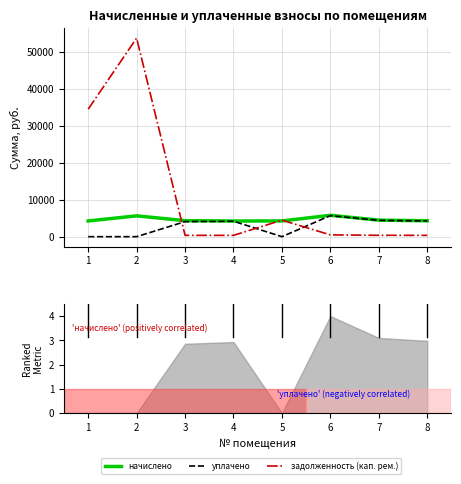

Which series has the largest range (max minus min)?

задолженность (кап. рем.)